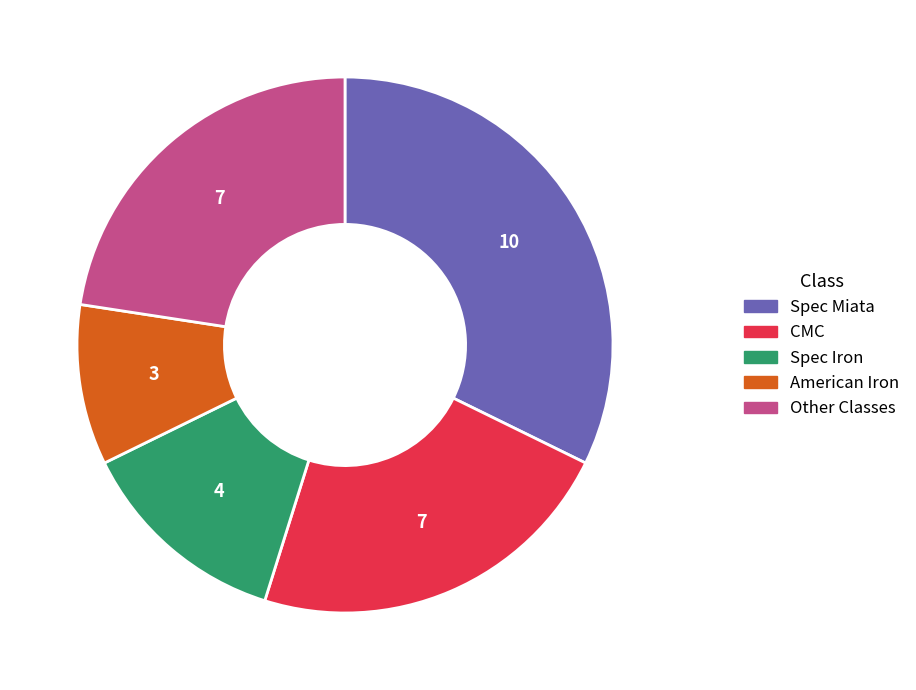

Do Other Classes and CMC together represent more than half of the pie?

No